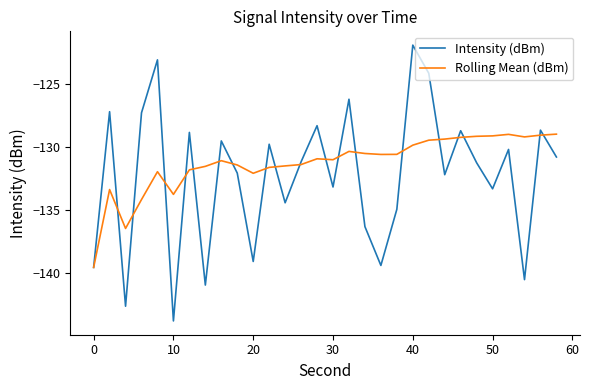

What is the smallest value displayed?

-143.8